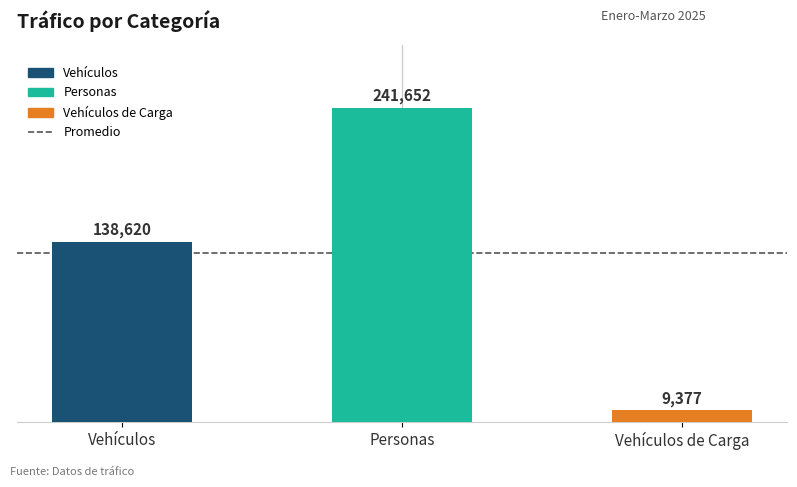

What is the minimum value shown in the chart?

9377